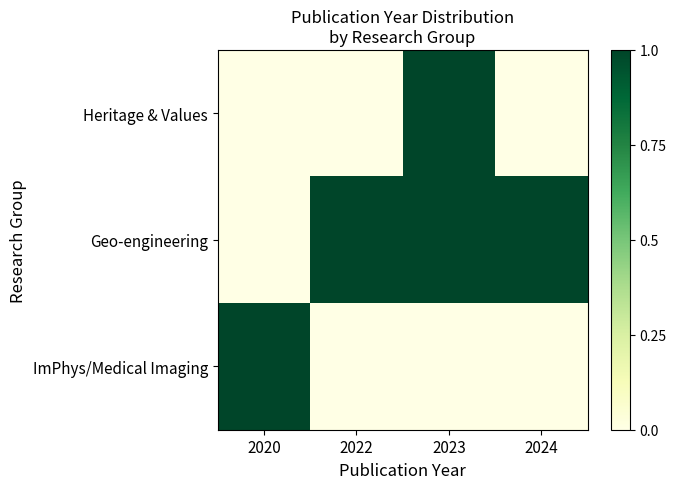

Which series has the widest spread of values?

Heritage & Values